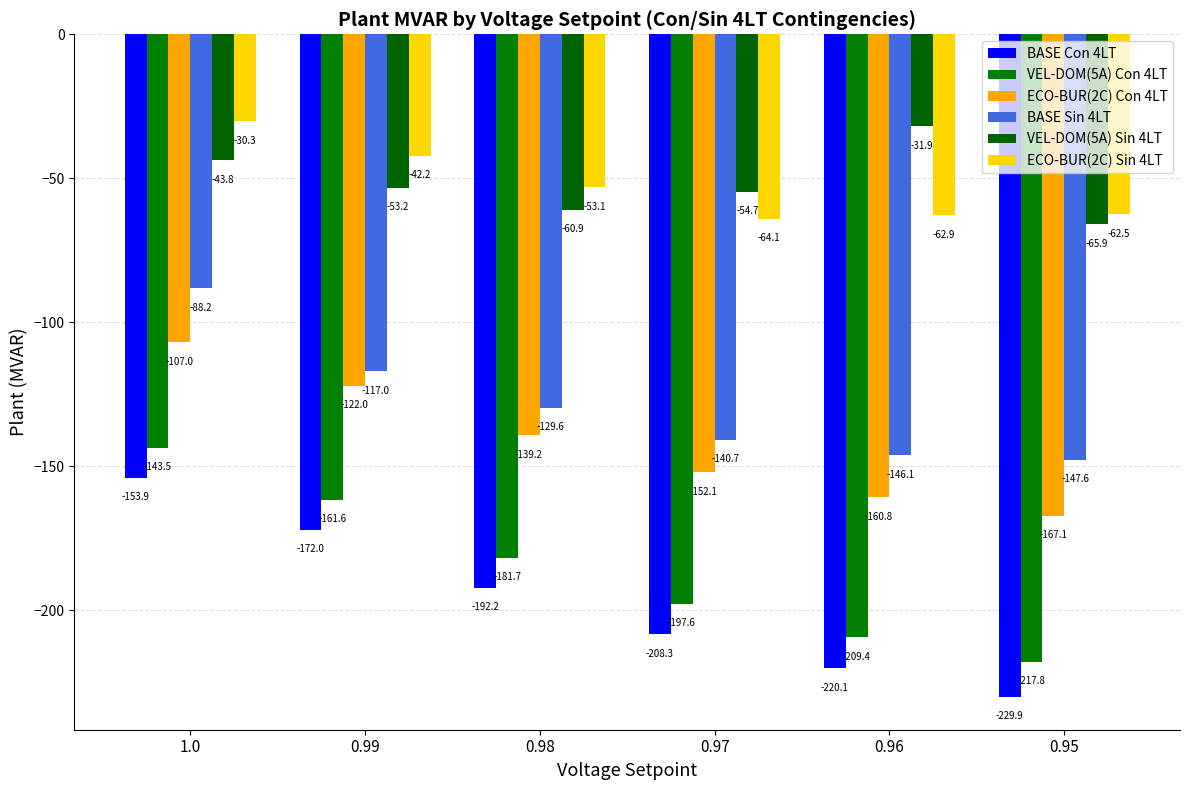

What is the value of the ECO-BUR(2C) Con 4LT bar at the 6th from the left?

-167.1